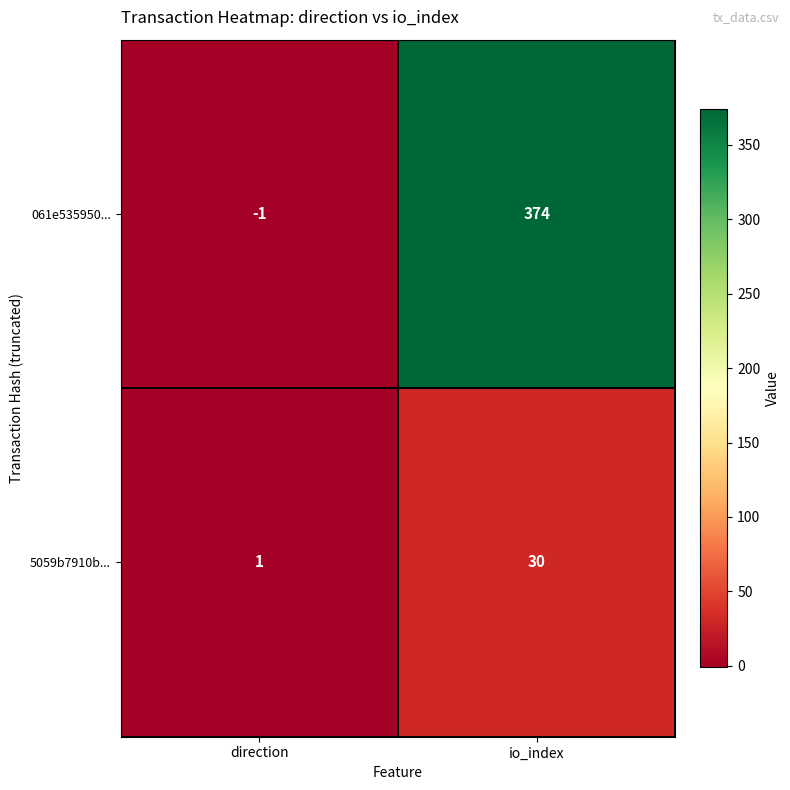

At how many categories does at least one series exceed 150?

1